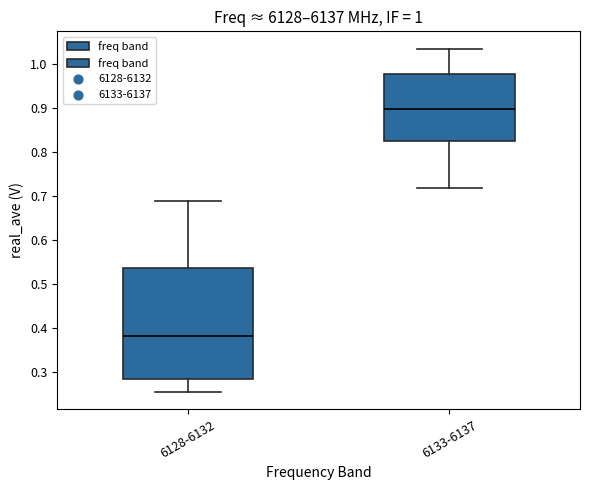

Where does the lower whisker of the box for 6133-6137 end on the y-axis? The values are not printed on the chart, so give them approximately, as read against the axis.

0.72